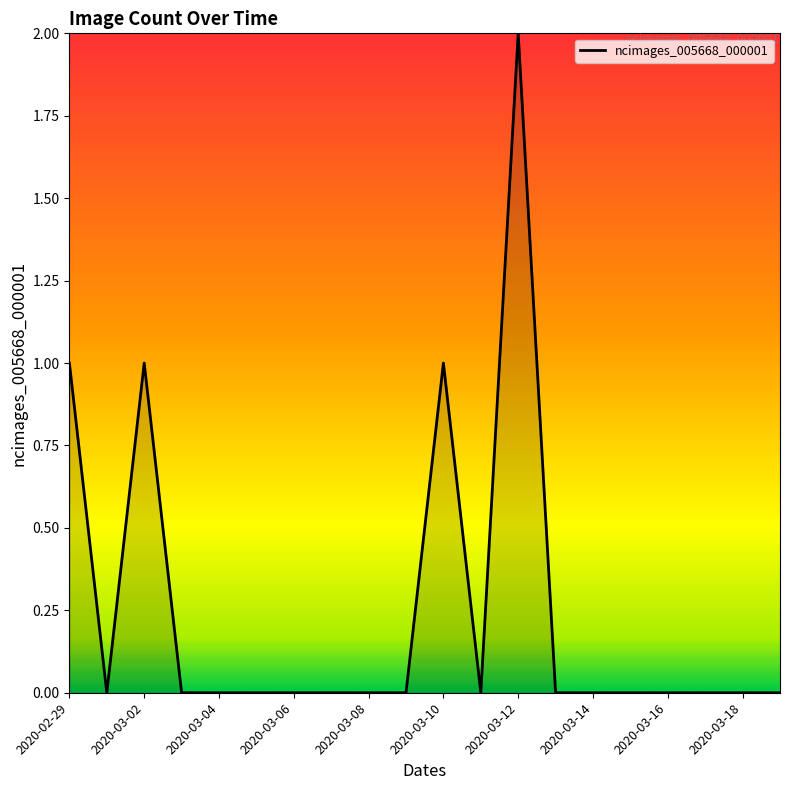

How many distinct data groups are displayed?

1